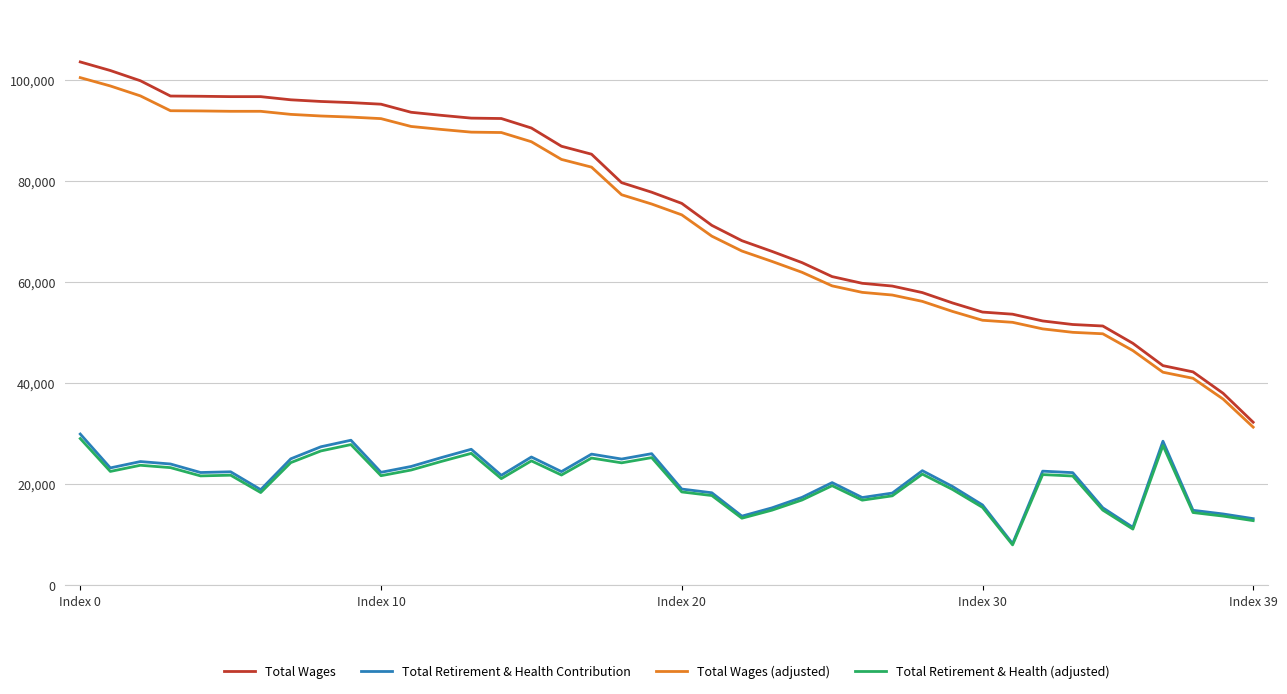

What is the greatest value displayed?

103619.0